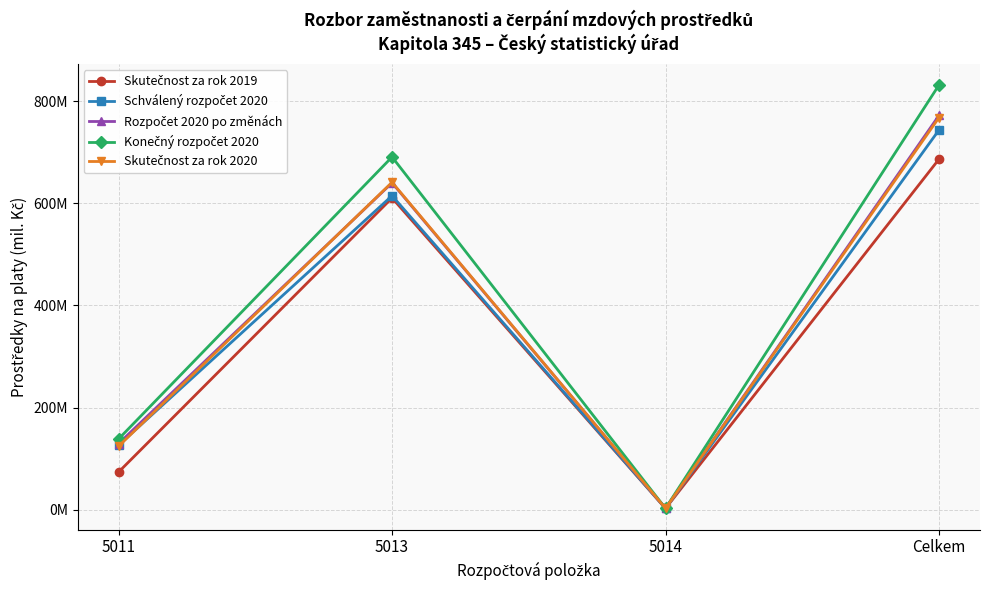

At which category does Skutečnost za rok 2019 reach its first local peak?

5013